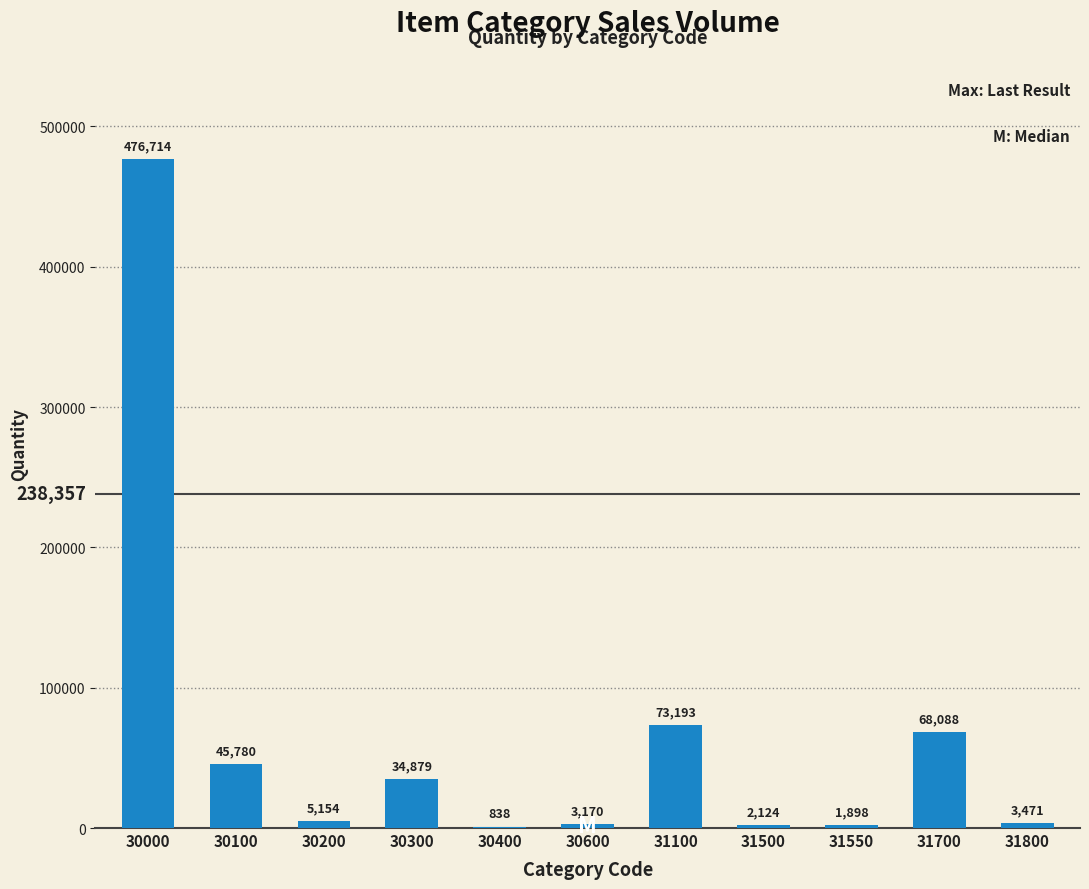

Which category has the highest value across all series?

30000